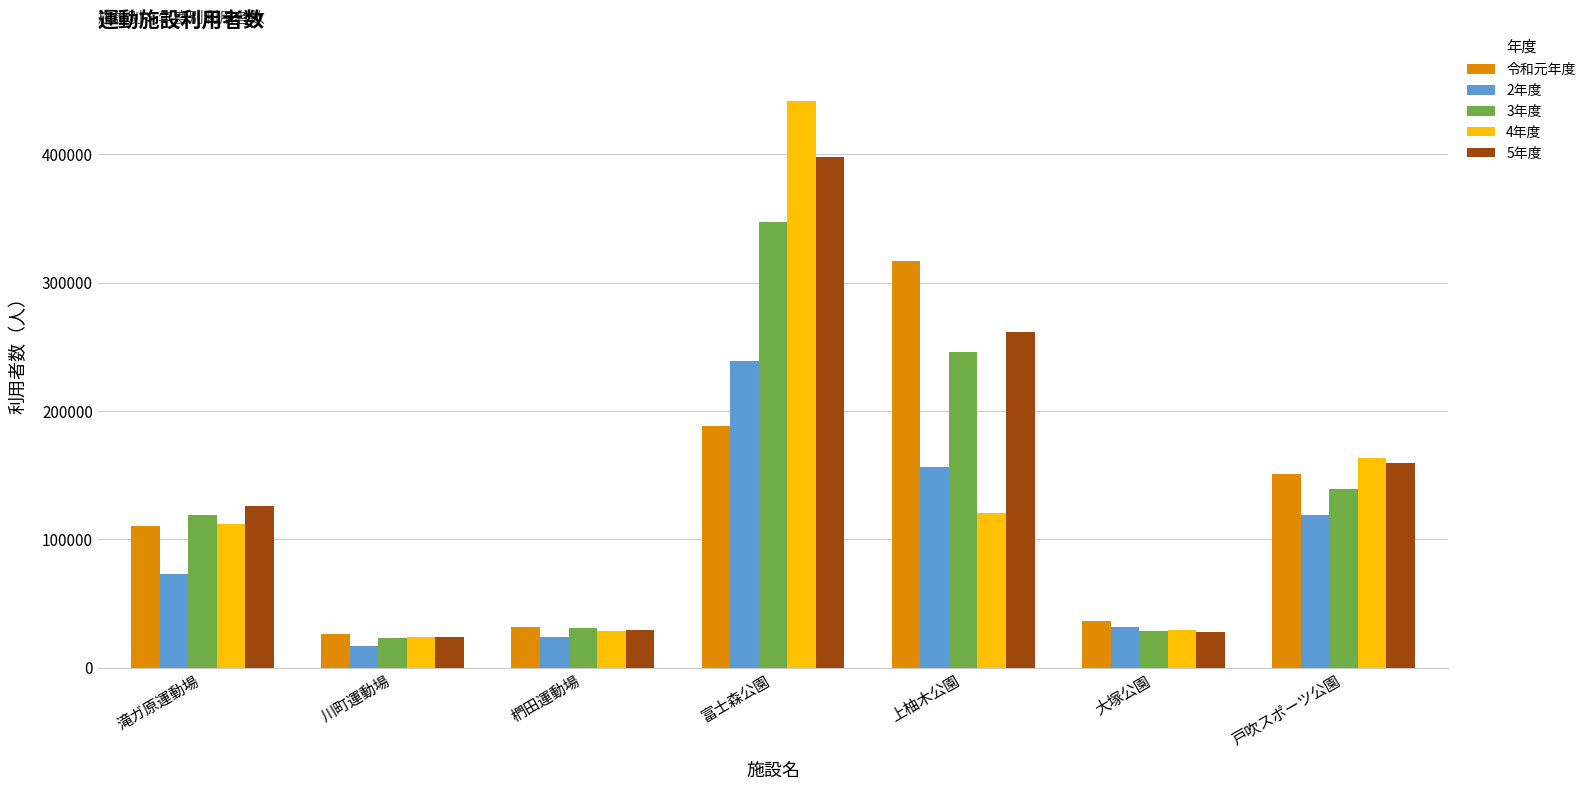

What value does the 令和元年度 series have at 戸吹スポーツ公園, to the nearest 10?

151000